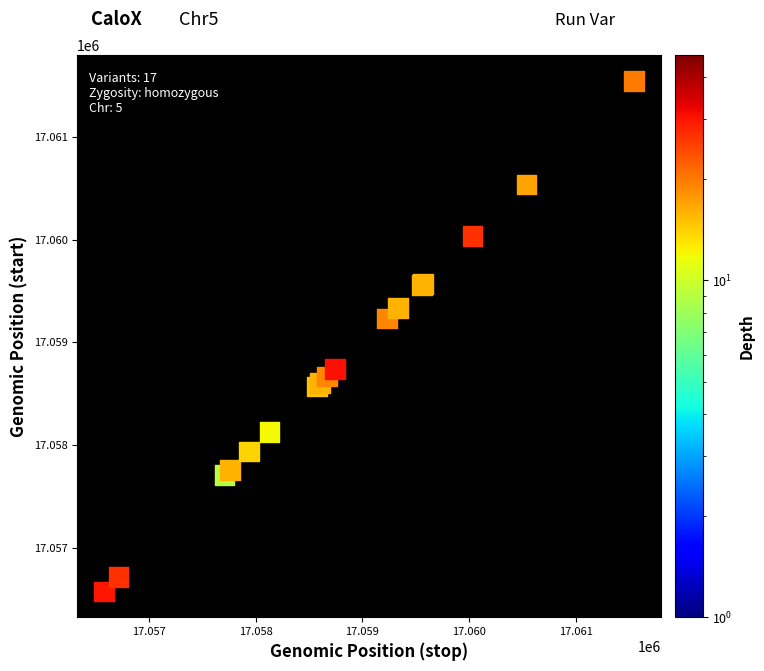

What Y value in the scatter plot is closest to 17059059?

17059231